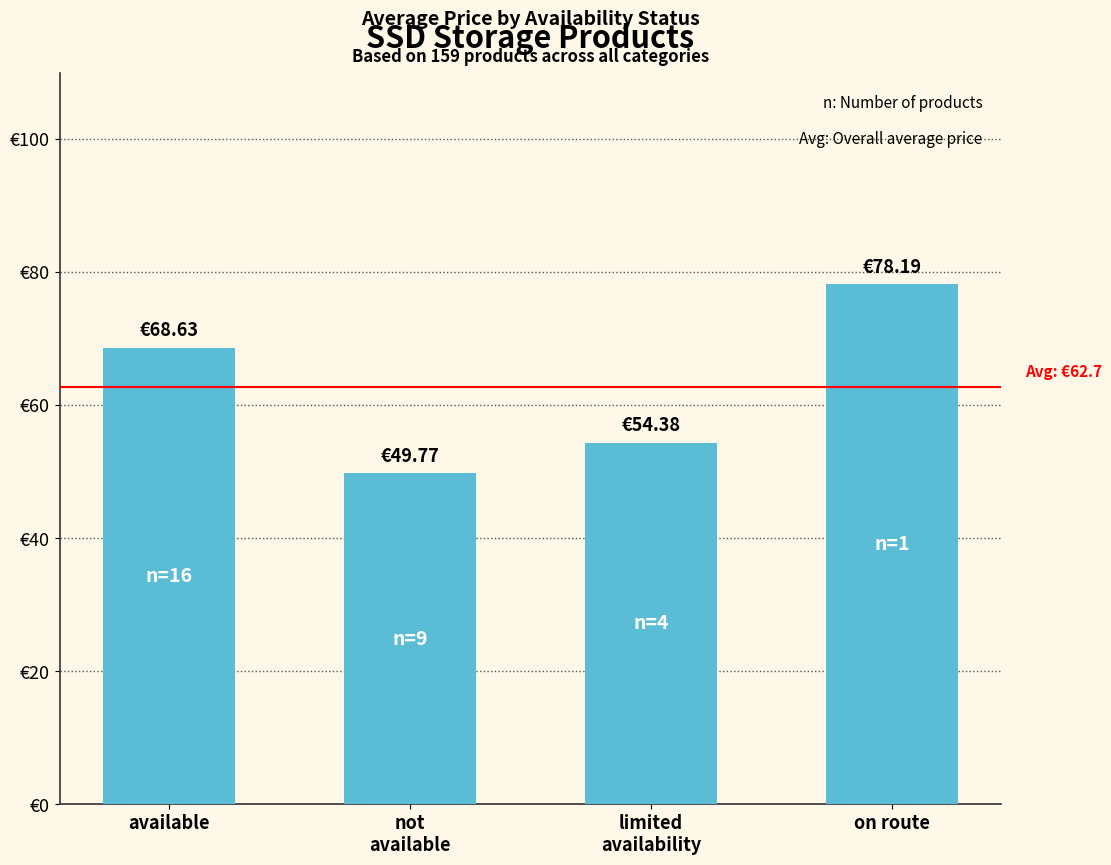

Does the chart contain any negative values?

No